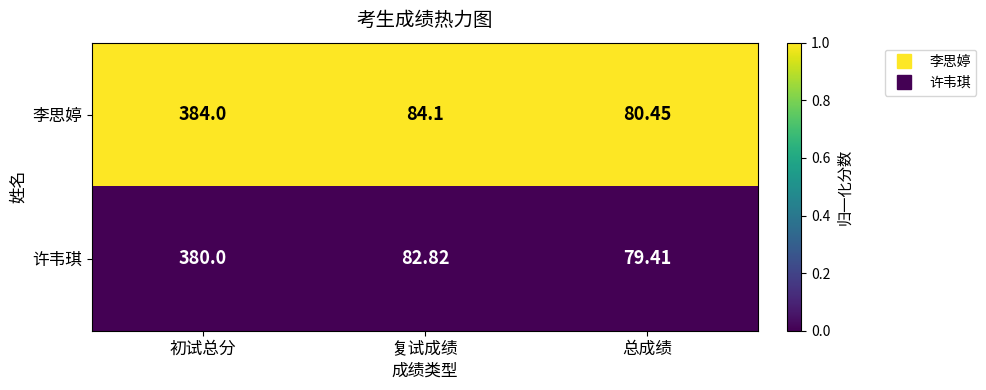

Which series has the widest spread of values?

李思婷